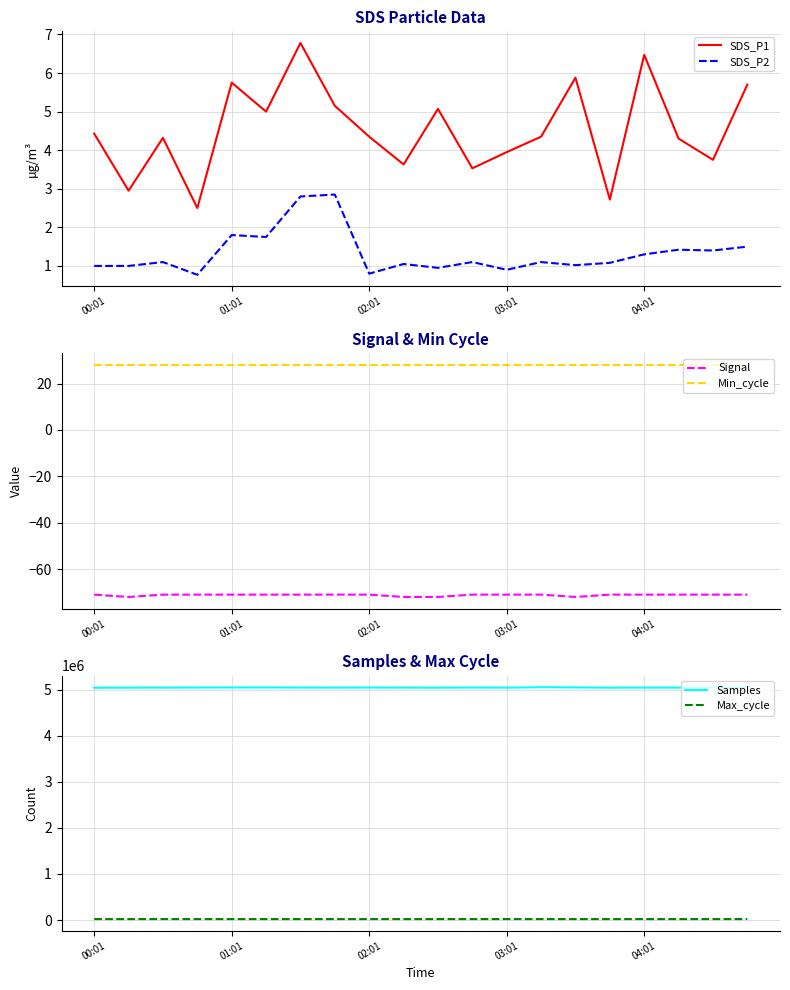

True or false: SDS_P1 and Samples intersect in this chart.

False